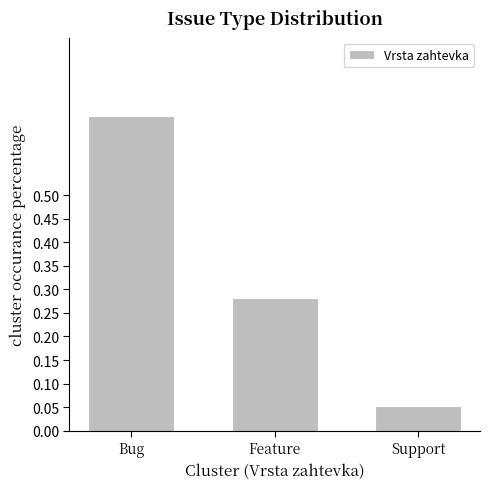

Between Support and Bug, which is larger?

Bug